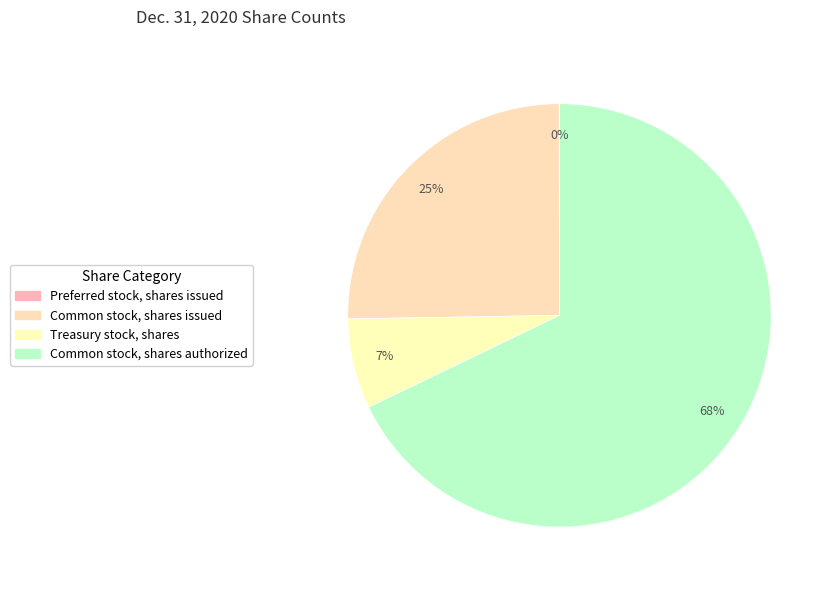

To the nearest percent, what is the difference between the Common stock, shares issued and Preferred stock, shares issued slice percentages?

25%